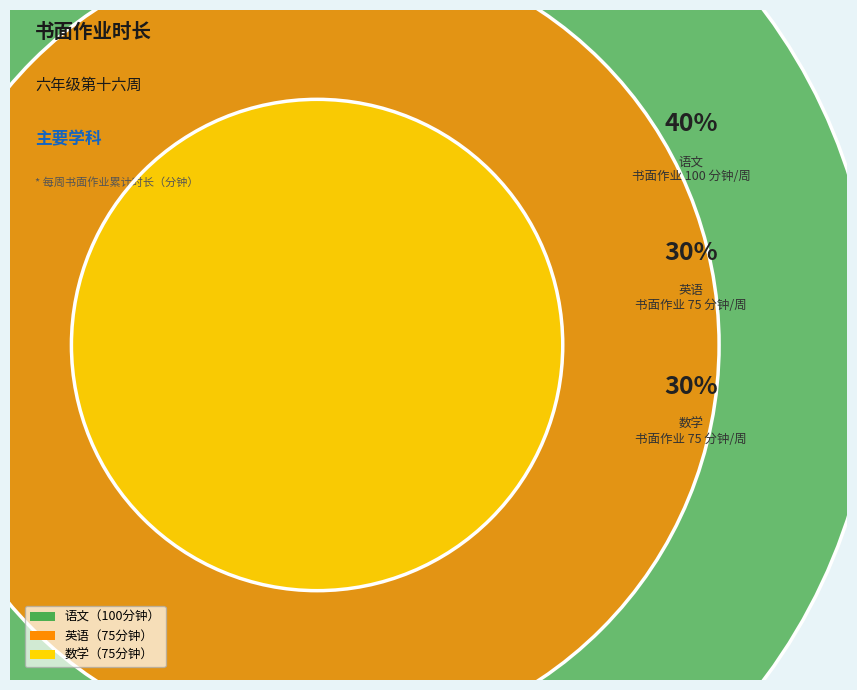

Is there a majority slice in this chart?

No